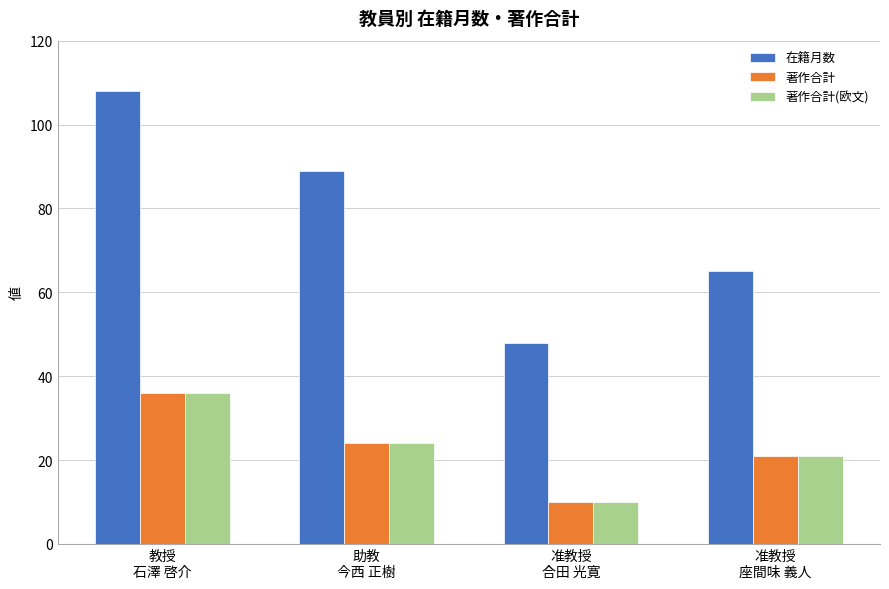

How many 著作合計 values are between 21 and 36?

3